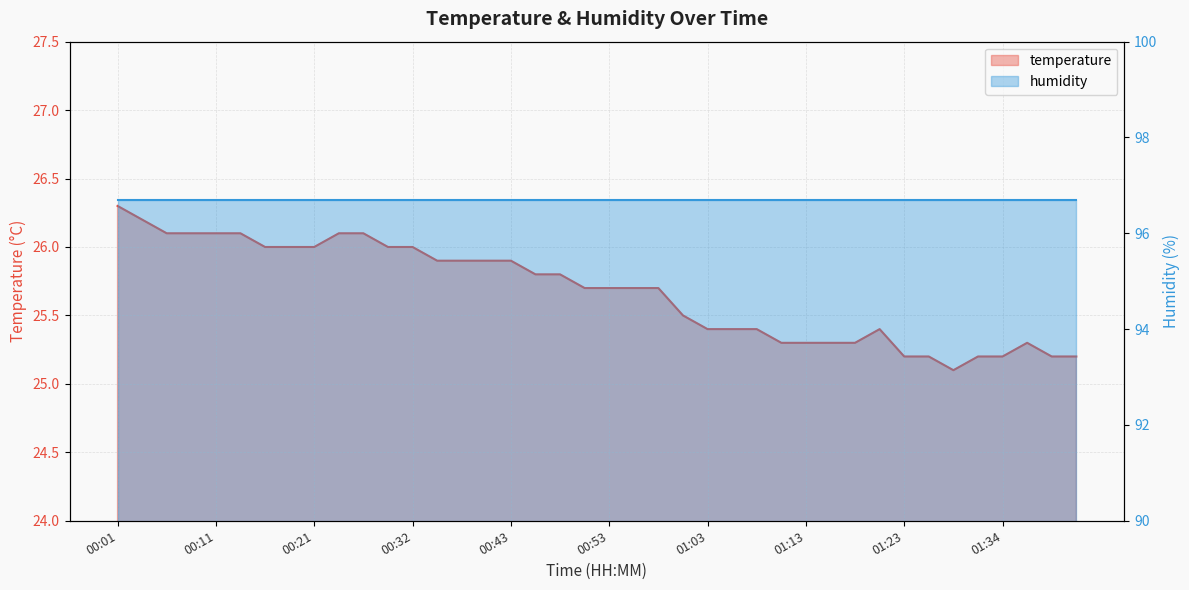

What is the label of the 9th point from the right?

01:21